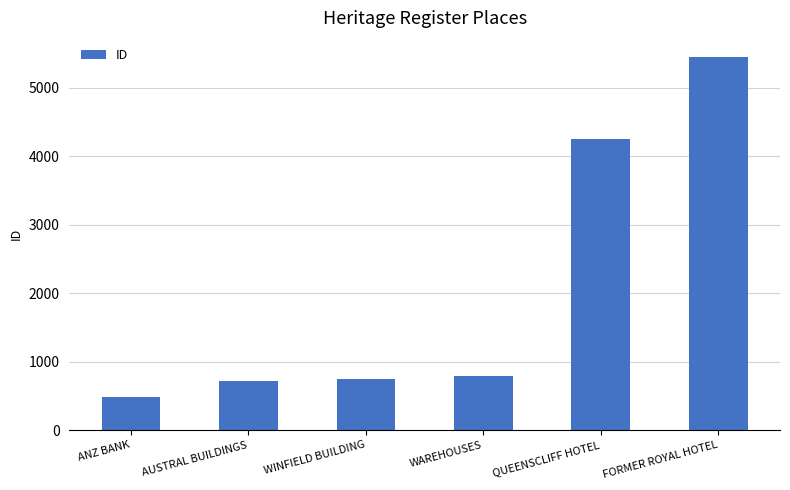

What is the approximate value at FORMER ROYAL HOTEL?

5454